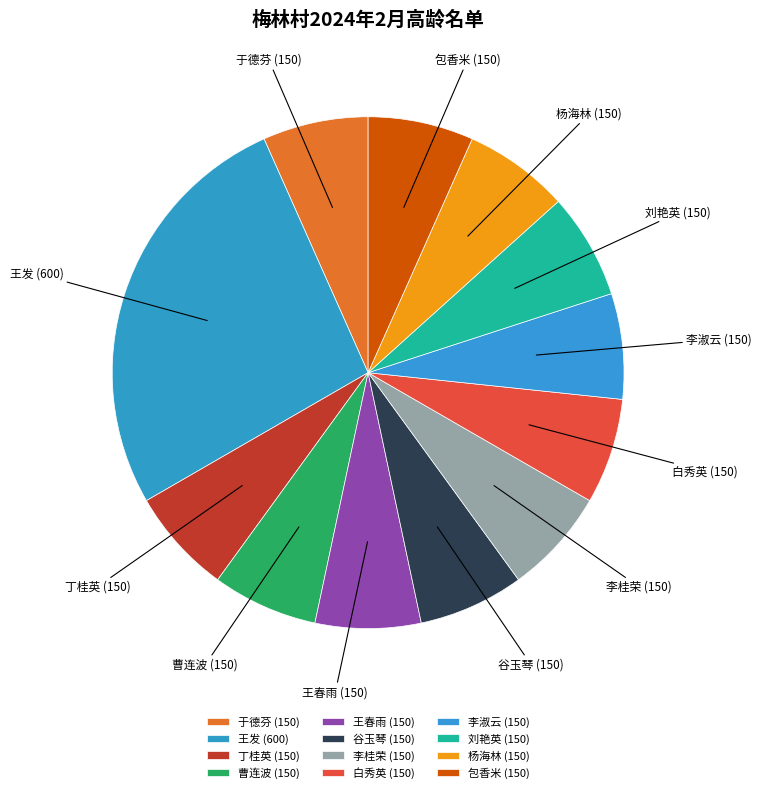

True or false: 刘艳英 (150) accounts for 12% of the total.

False